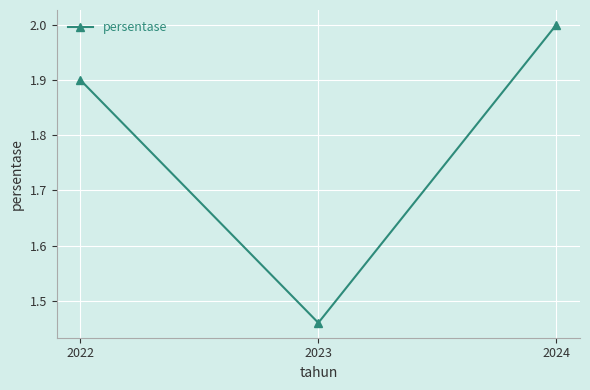

What is the greatest value displayed?

2.0